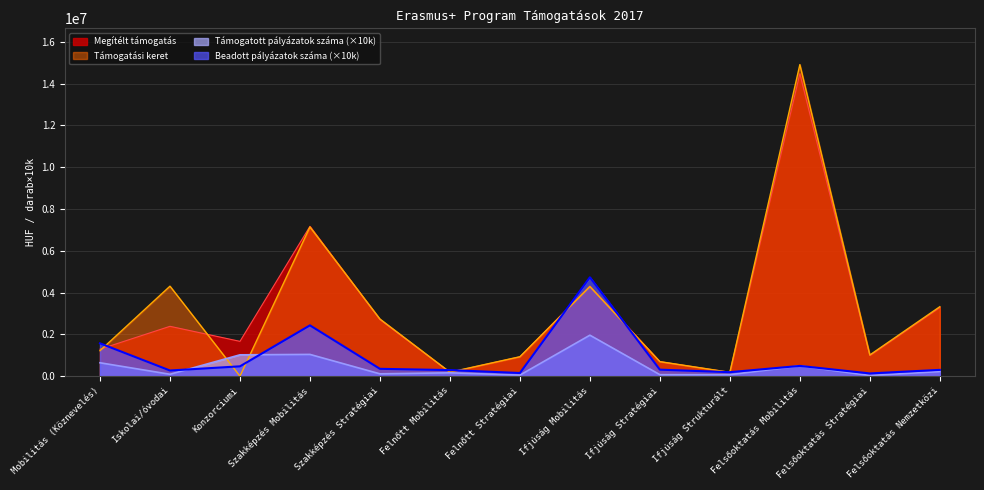

How many lines are shown in the chart?

4